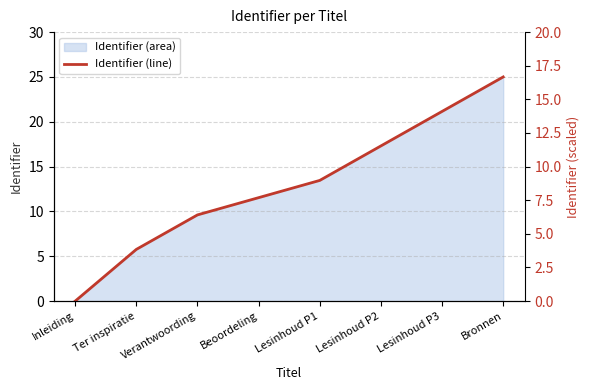

What is the sum of the values at Lesinhoud P1 and Inleiding?

13.5